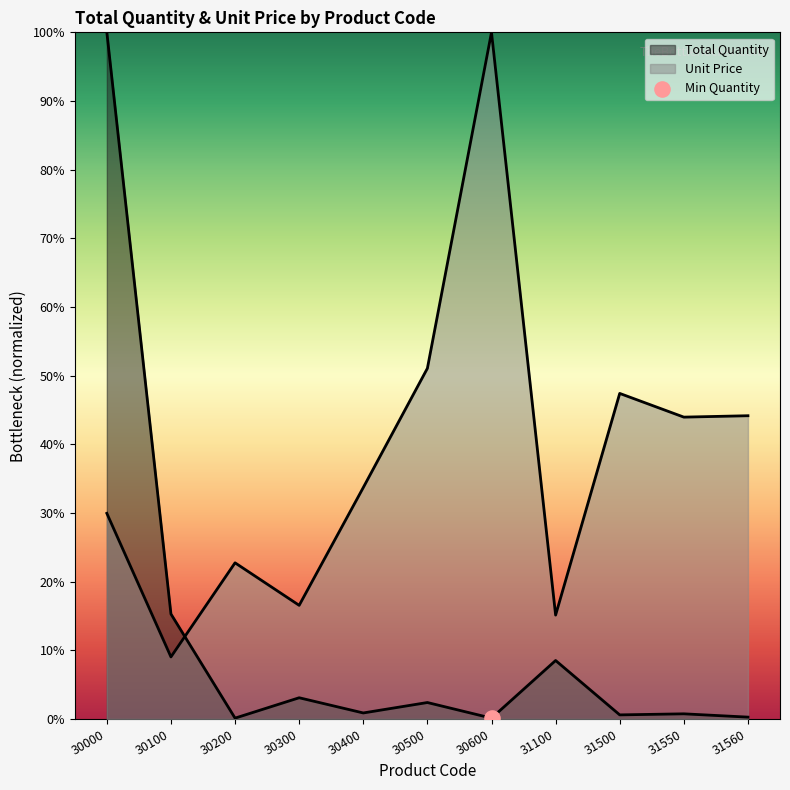

Is the value of Unit Price at 30500 greater than the value of Total Quantity at 30300?

Yes